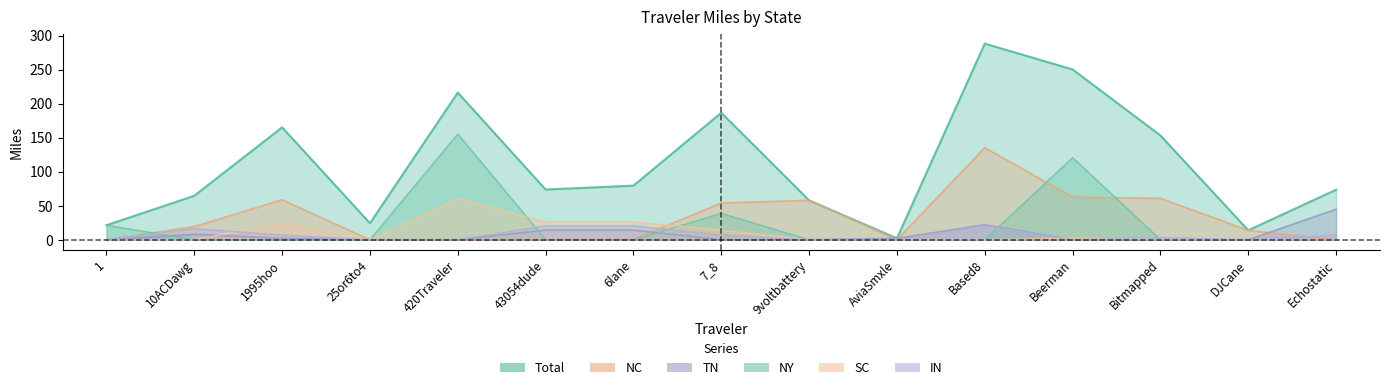

Is it true that NY equals 0.0 at Echostatic?

True